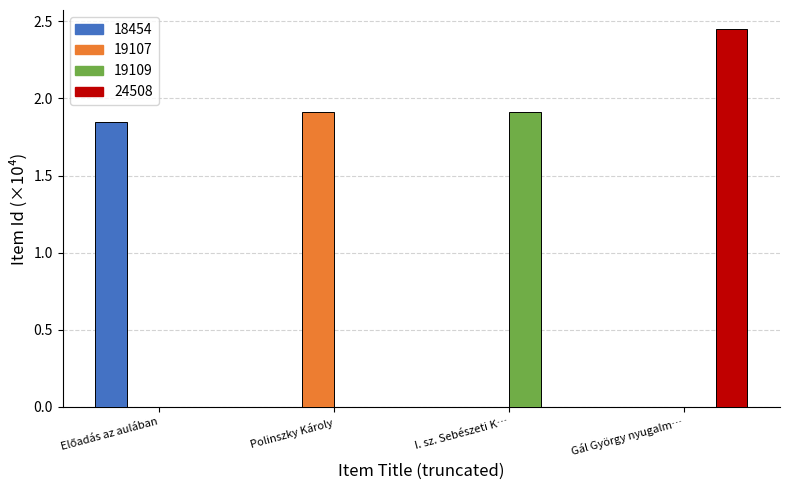

The 19107 series shows 2.7 at Polinszky Károly. True or false?

False